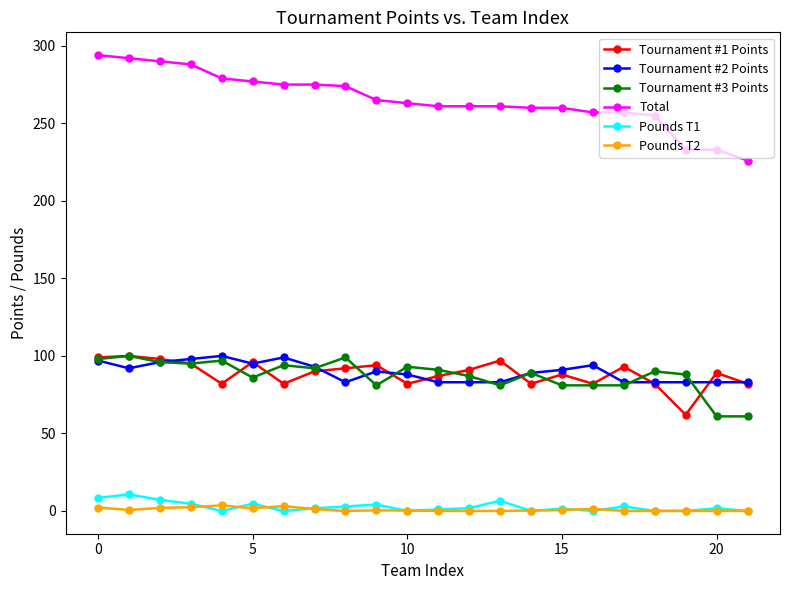

How many distinct data groups are displayed?

6